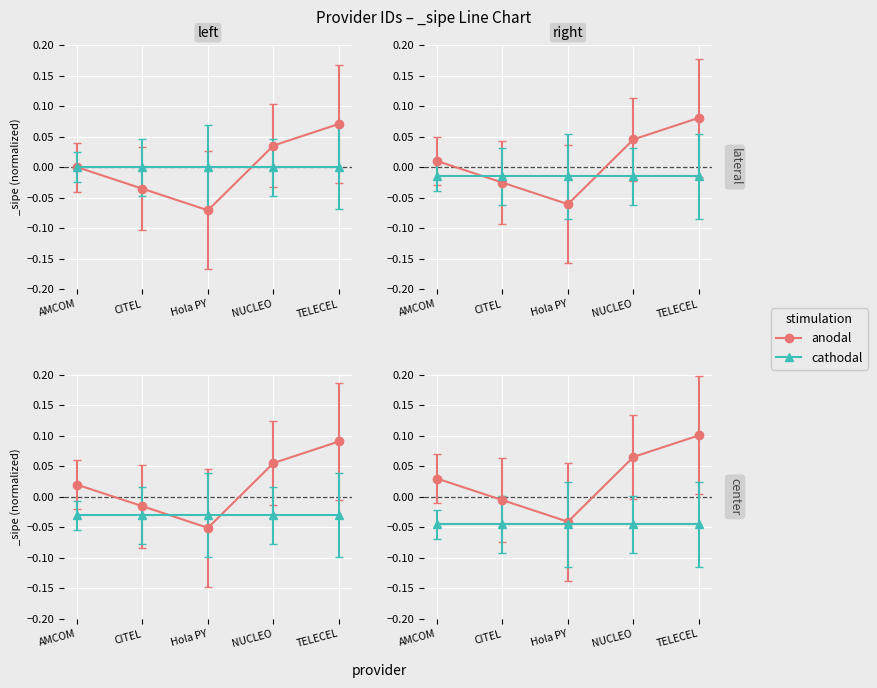

What is the maximum value shown in the chart?

0.1